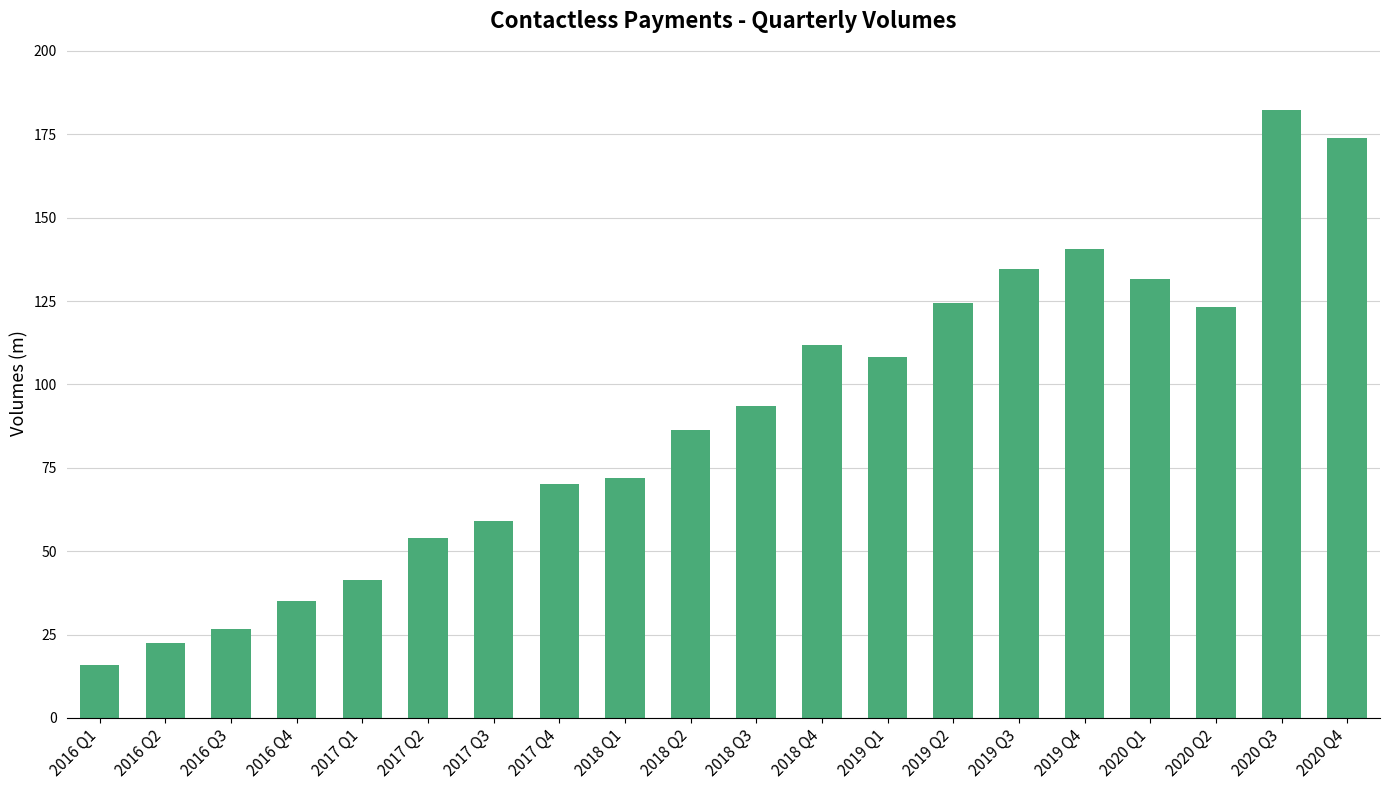

What is the average value?

90.3